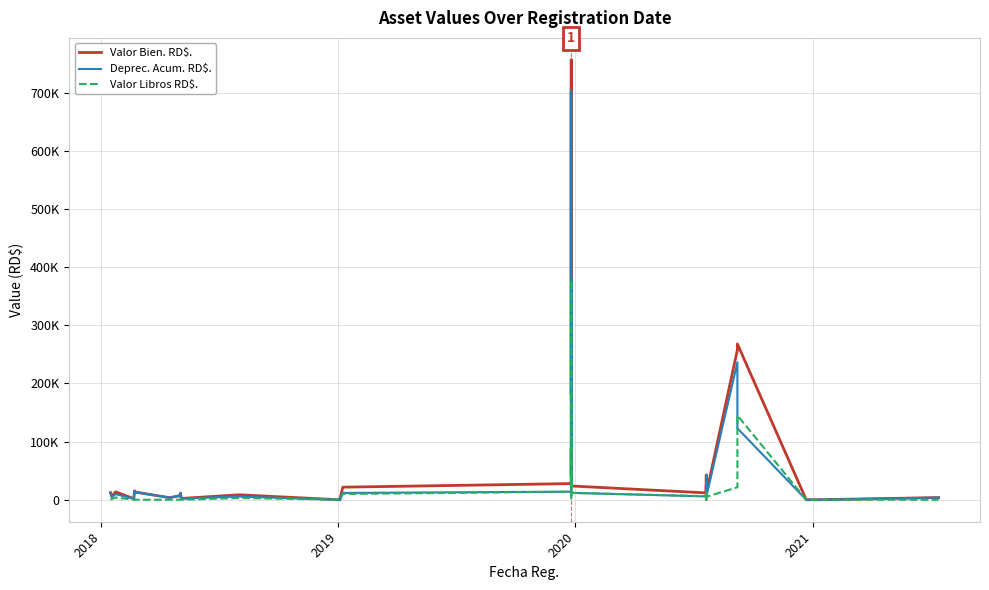

True or false: Valor Libros RD$. and Valor Bien. RD$. intersect in this chart.

False